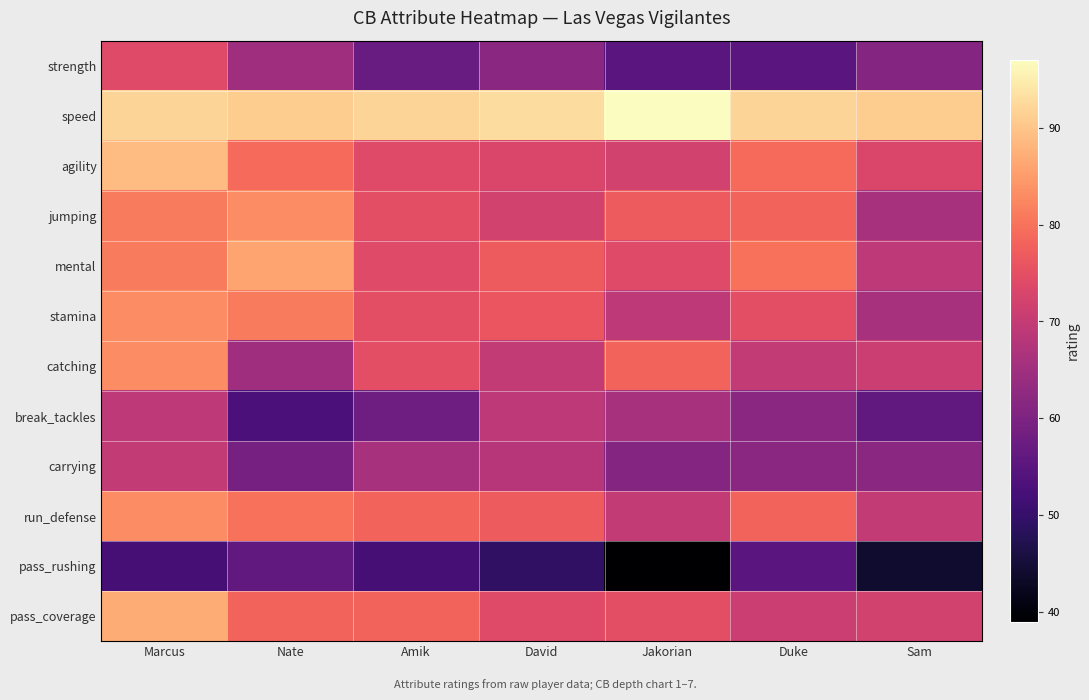

Count the number of data series in this chart.

12